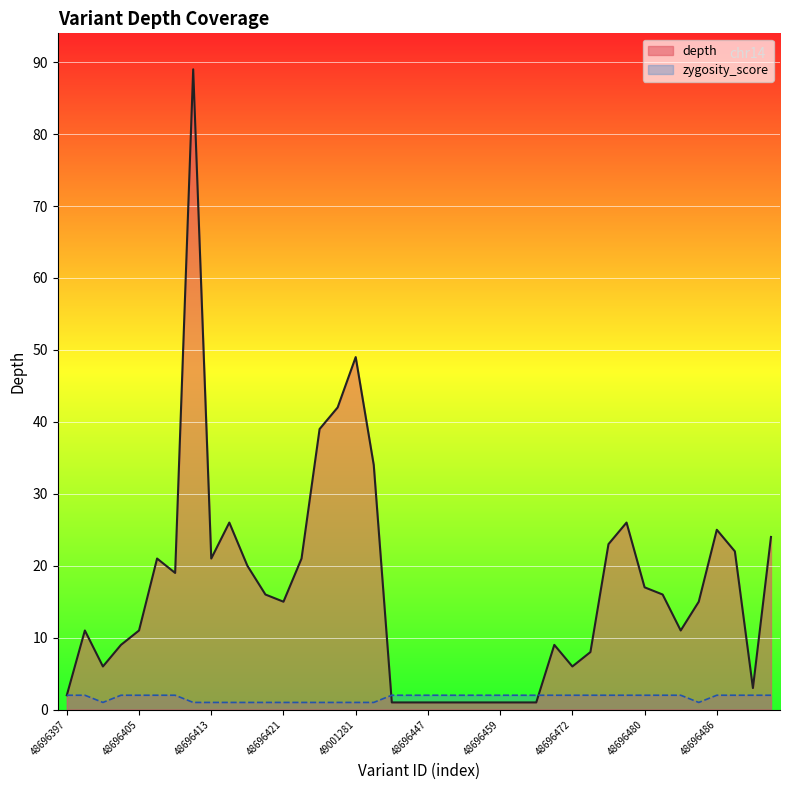

Reading right to left, extract all data points from this chart.

depth: 48696492=24	48696490=3	48696488=22	48696486=25	49001287=15	48696484=11	48696482=16	48696480=17	48696478=26	48696476=23	48696474=8	48696472=6	48696467=9	48696463=1	48696461=1	48696459=1	48696457=1	48696455=1	48696453=1	48696447=1	48696445=1	48696443=1	48696425=34	49001281=49	49001279=42	49001283=39	48696423=21	48696421=15	48696419=16	48696417=20	48696415=26	48696413=21	49199741=89	48696409=19	48696407=21	48696405=11	48696403=9	48696401=6	48696399=11	48696397=2
zygosity_score: 48696492=2	48696490=2	48696488=2	48696486=2	49001287=1	48696484=2	48696482=2	48696480=2	48696478=2	48696476=2	48696474=2	48696472=2	48696467=2	48696463=2	48696461=2	48696459=2	48696457=2	48696455=2	48696453=2	48696447=2	48696445=2	48696443=2	48696425=1	49001281=1	49001279=1	49001283=1	48696423=1	48696421=1	48696419=1	48696417=1	48696415=1	48696413=1	49199741=1	48696409=2	48696407=2	48696405=2	48696403=2	48696401=1	48696399=2	48696397=2